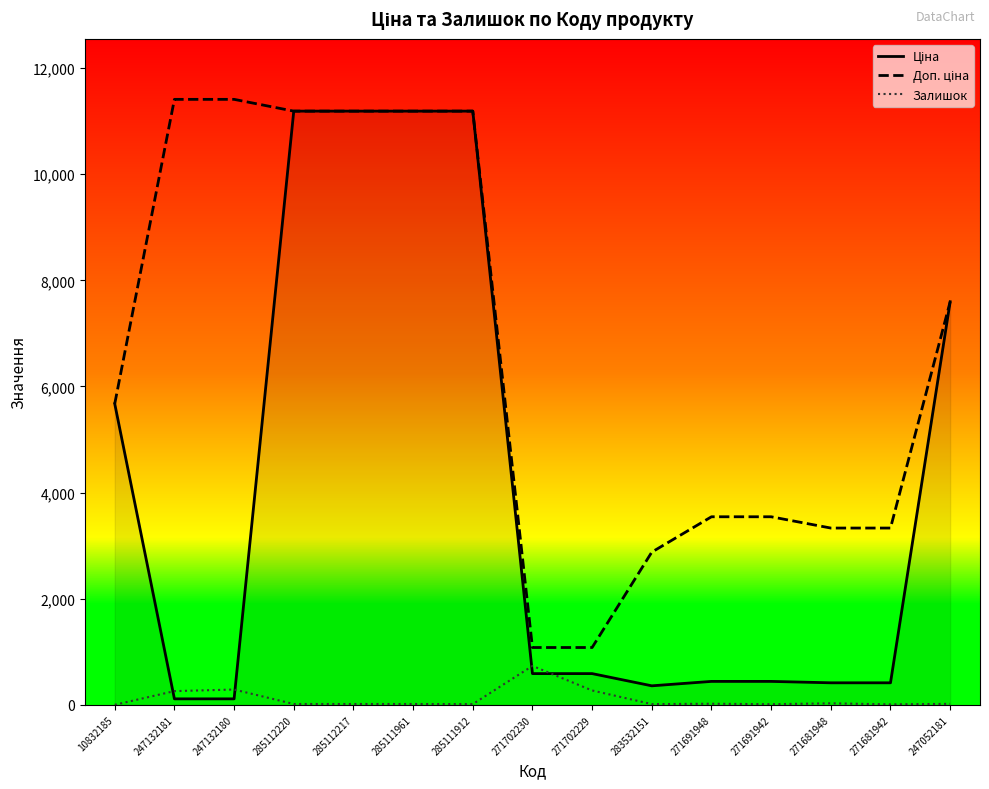

At which label does Залишок reach its peak?

271702230